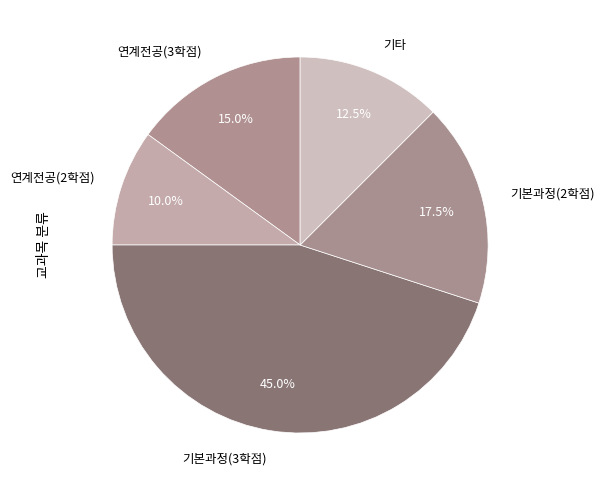

Is there any slice that represents more than half of the pie?

No